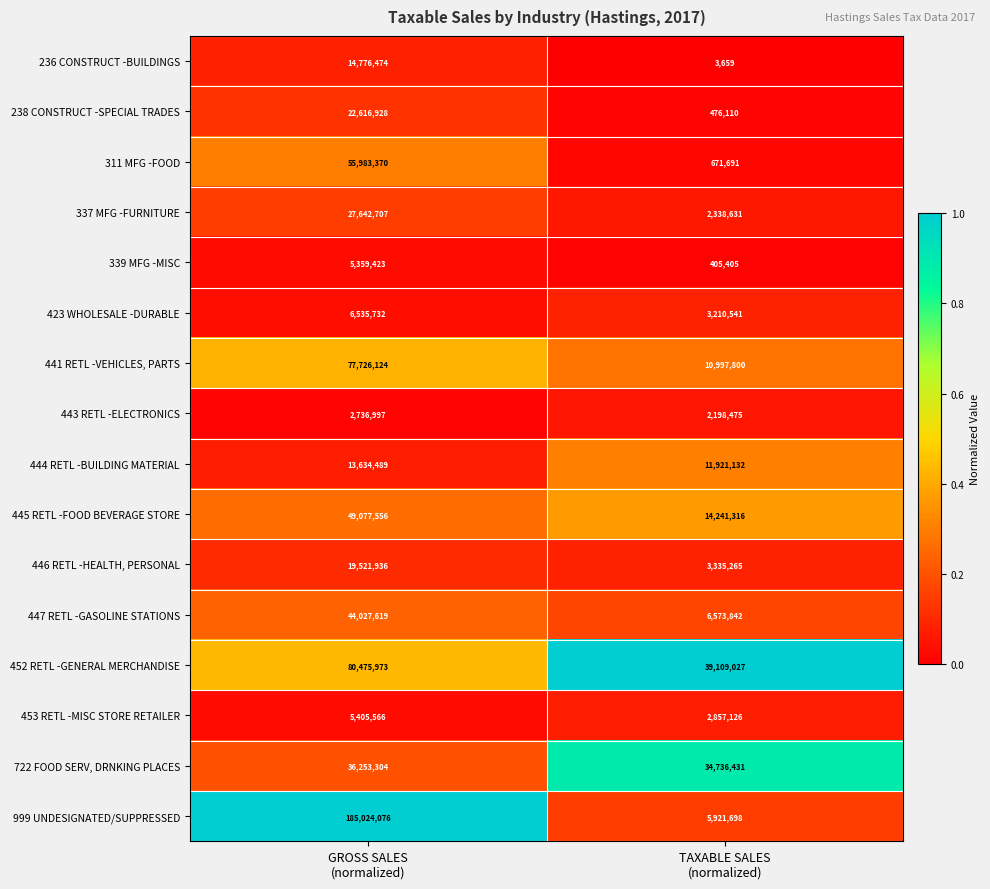

What is the average value of the 722 FOOD SERV, DRNKING PLACES series?

35494868